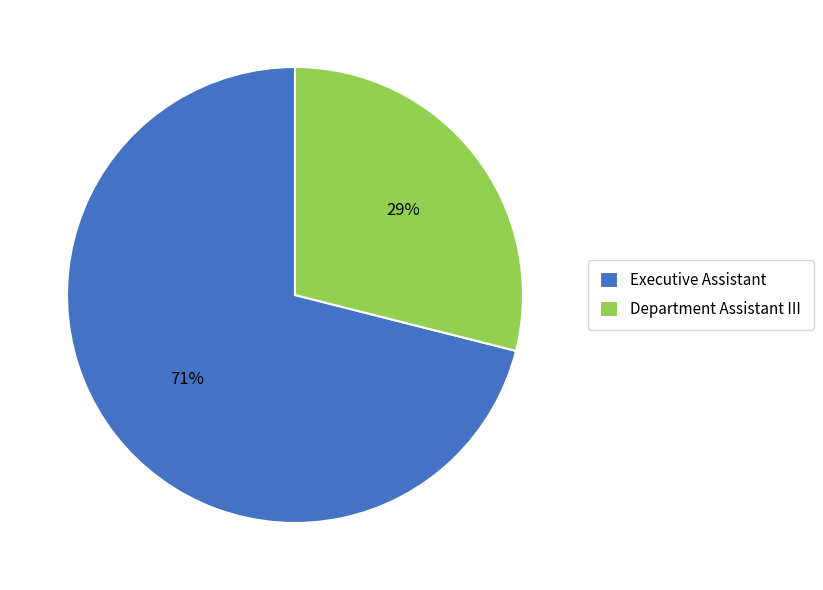

What is the smallest slice in the pie chart?

Department Assistant III